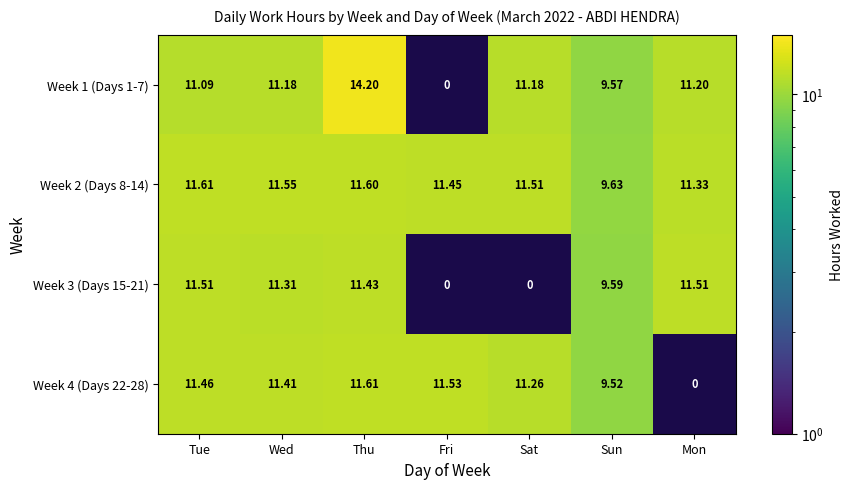

Between Mon and Wed, which is larger?

Mon